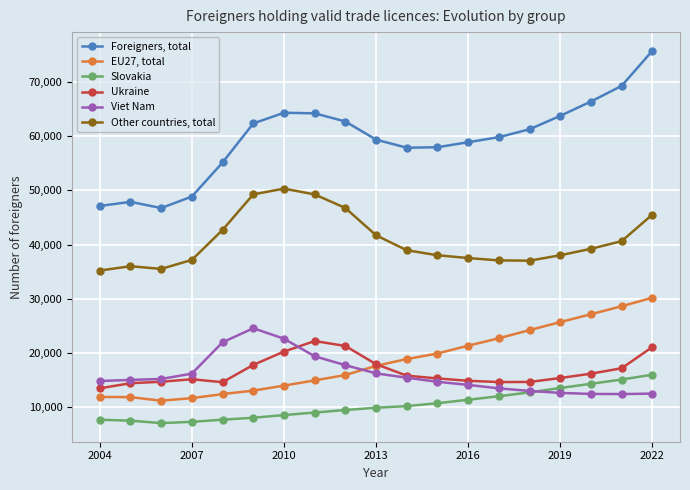

What is the minimum value for EU27, total?

11221